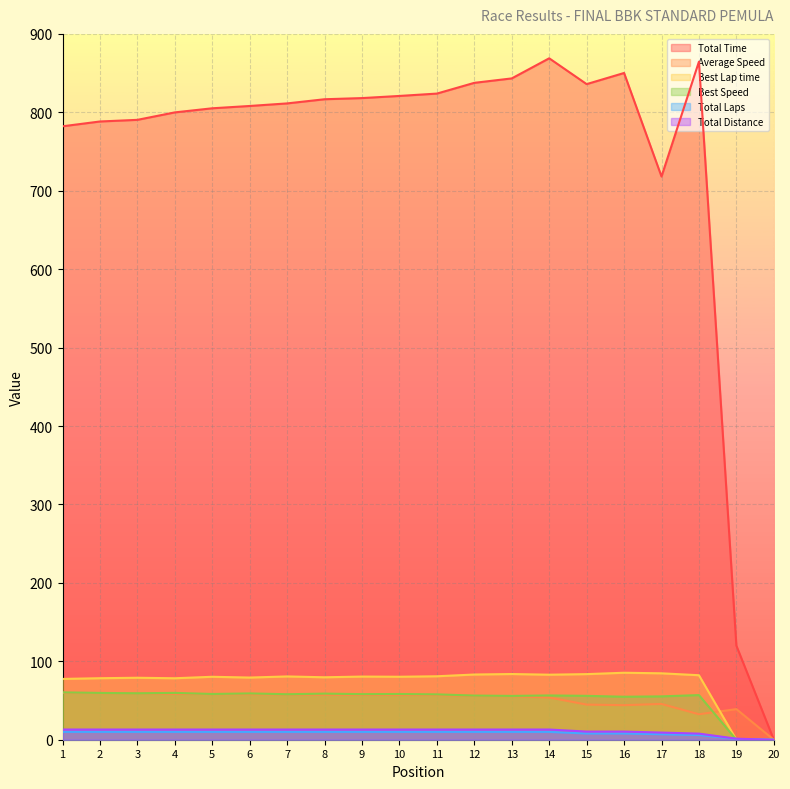

Between which two adjacent categories do Best Lap time and Total Laps first intersect?

18 and 19